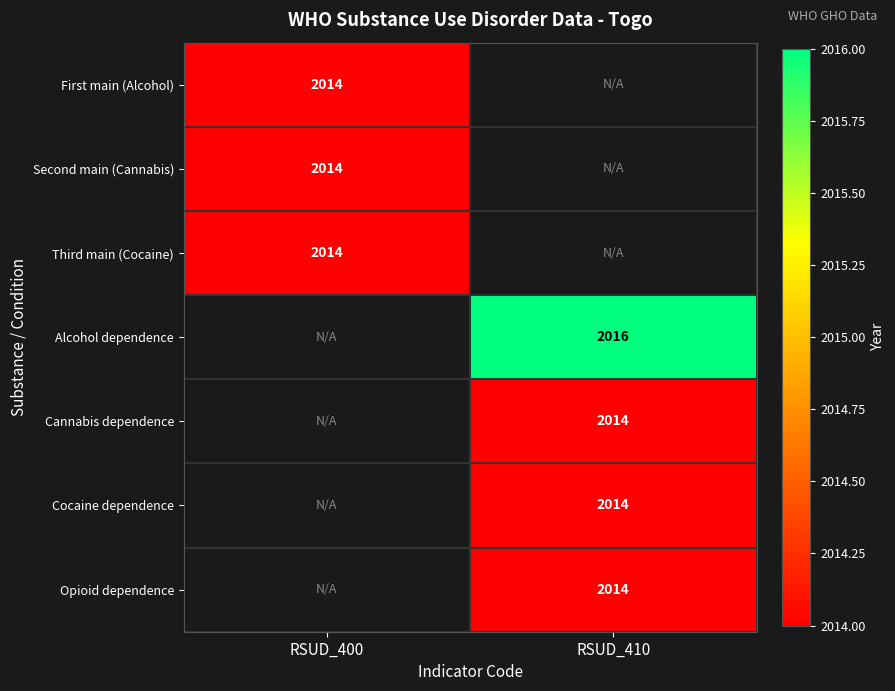

True or false: Cannabis dependence has a value of 3260 at RSUD_410.

False